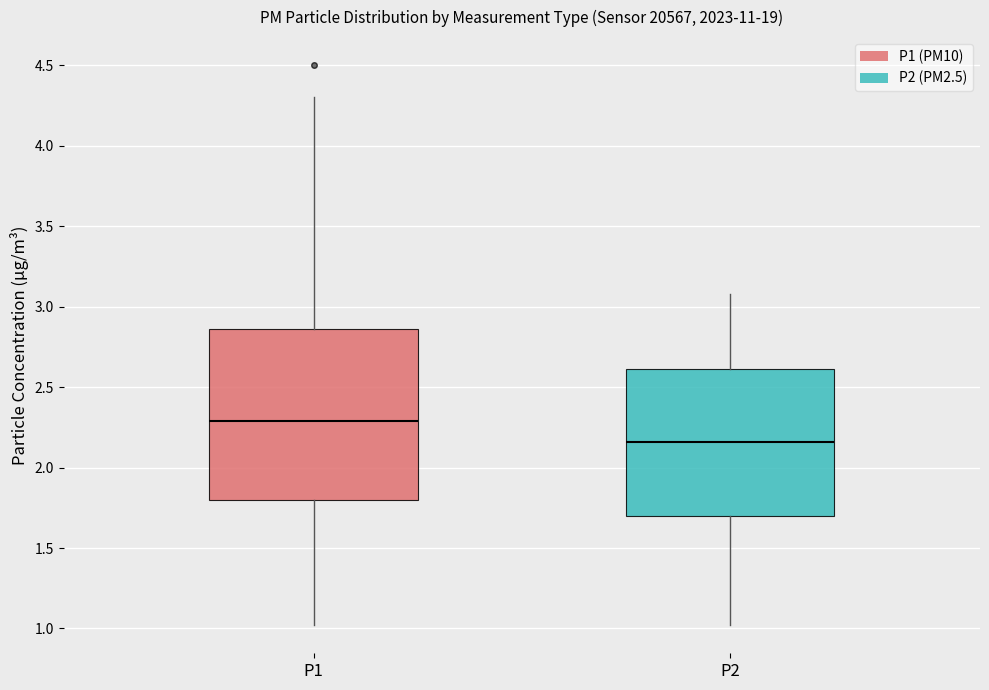

Comparing the boxes themselves (not the whiskers), which one is the tallest?

P1